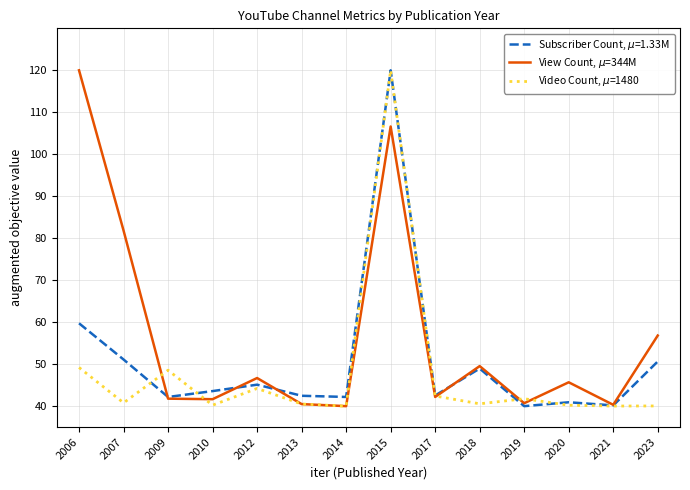

What value does the View Count, $\mu$=344M series have at 2019?

40.7